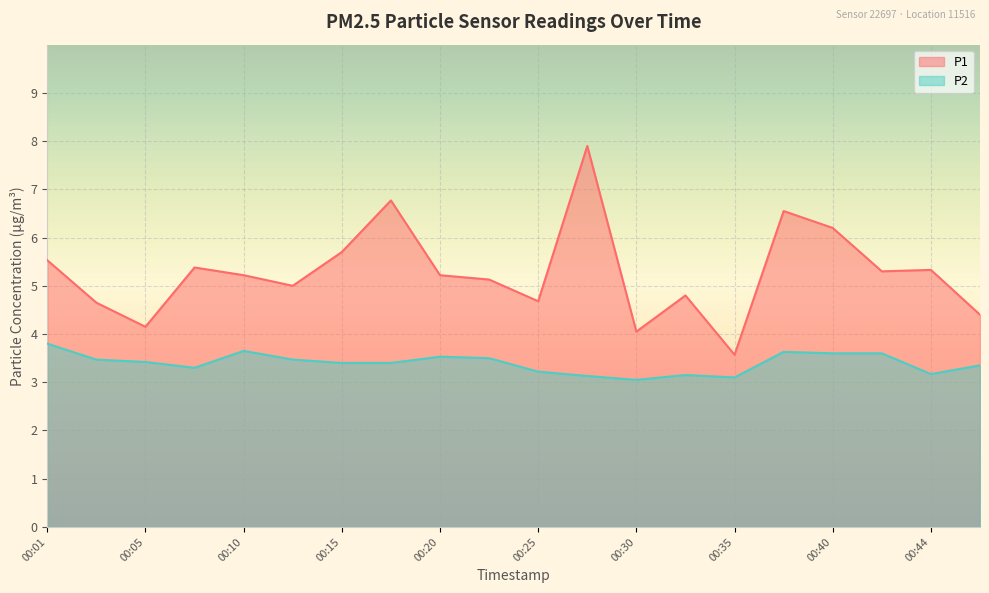

Which series has the largest range (max minus min)?

P1